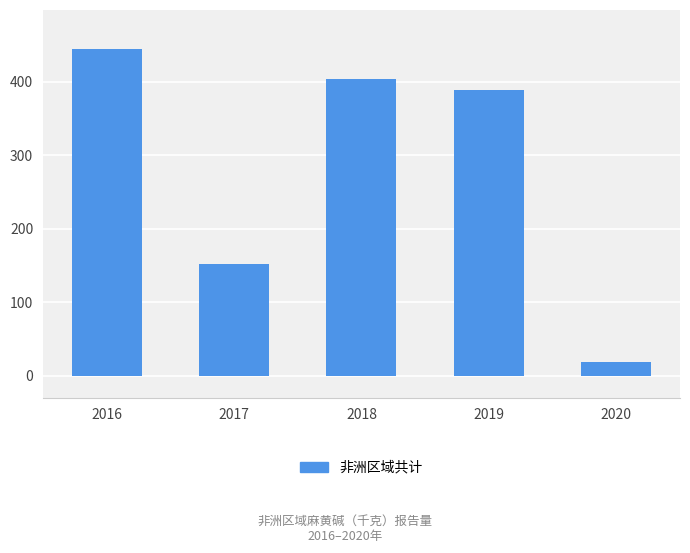

What is the change in value from 2017 to 2020?

-133